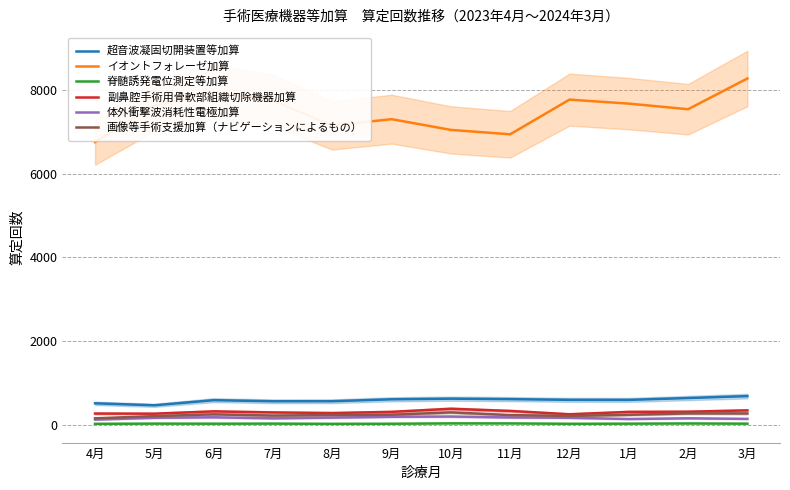

What position from the left is 3月?

12